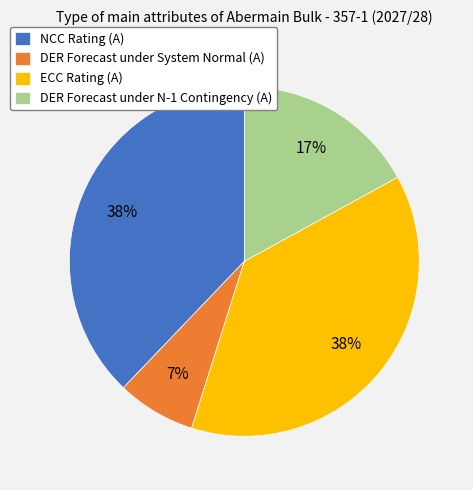

Does any single category account for the majority?

No